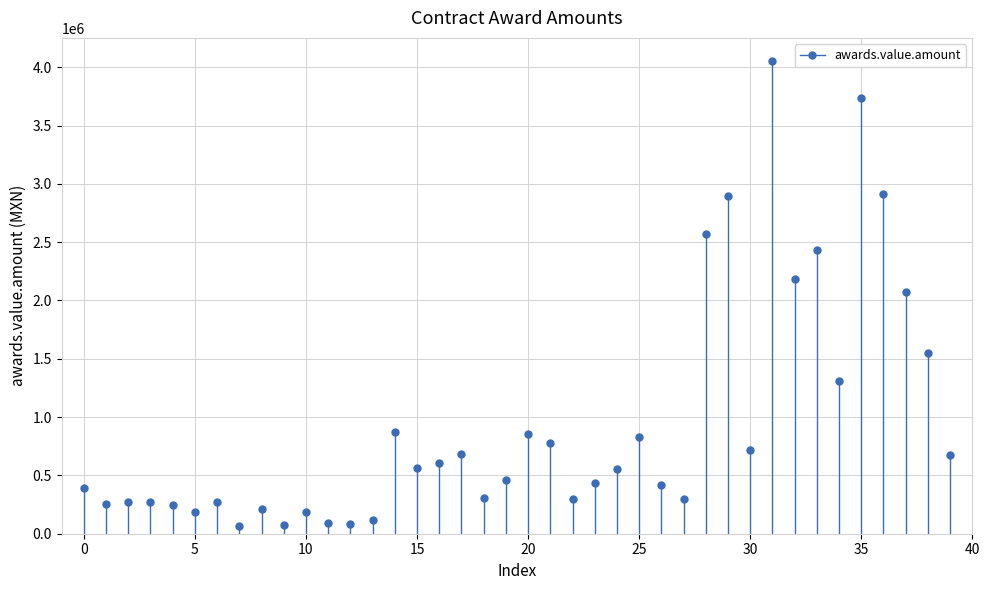

What is the range of Y values (max minus min)?

3981251.1